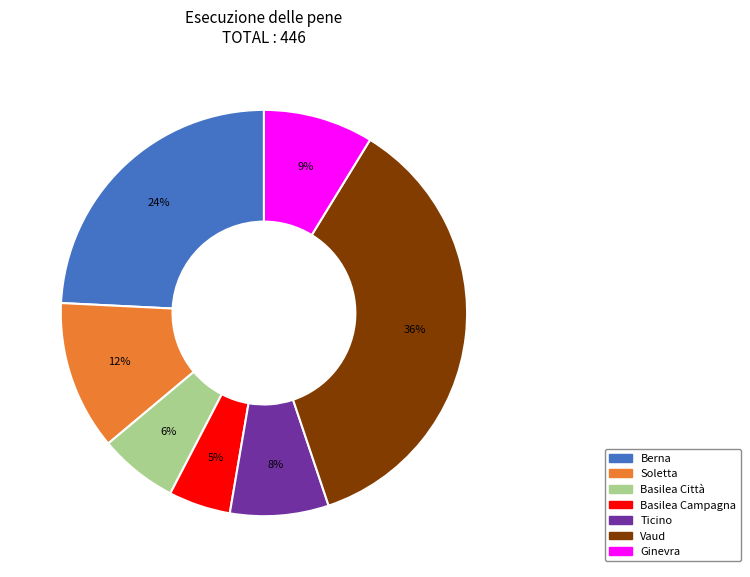

How many slices are in this pie chart?

7